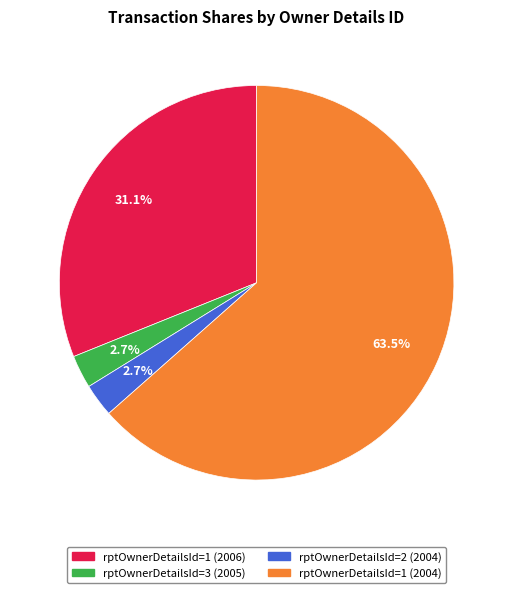

Is rptOwnerDetailsId=2 (2004) the majority of the pie?

No